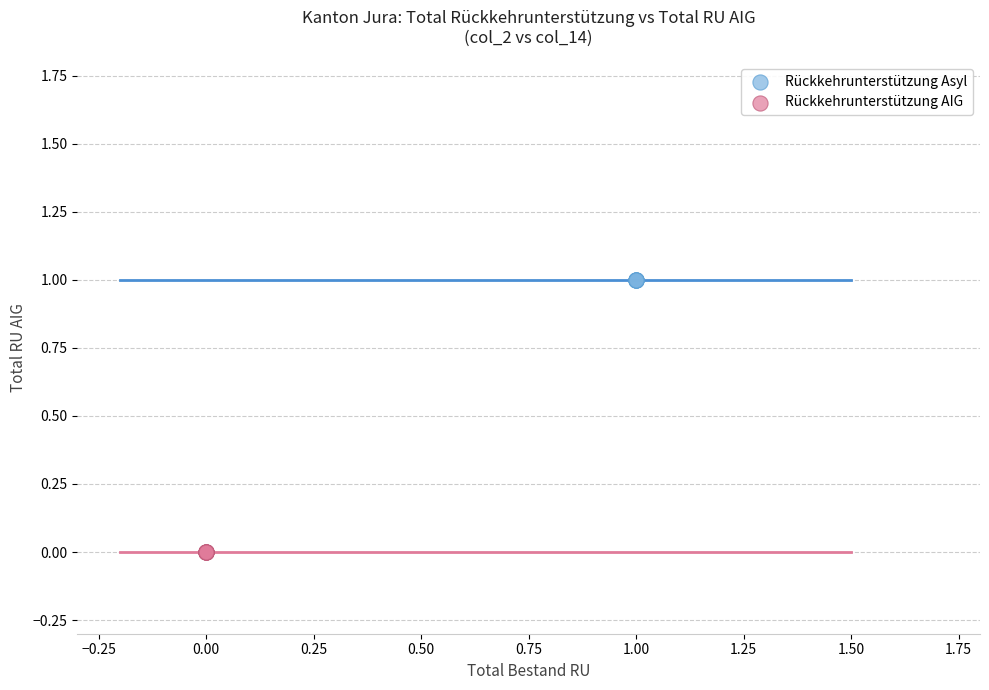

Which series contains the lowest Y value?

Rückkehrunterstützung AIG